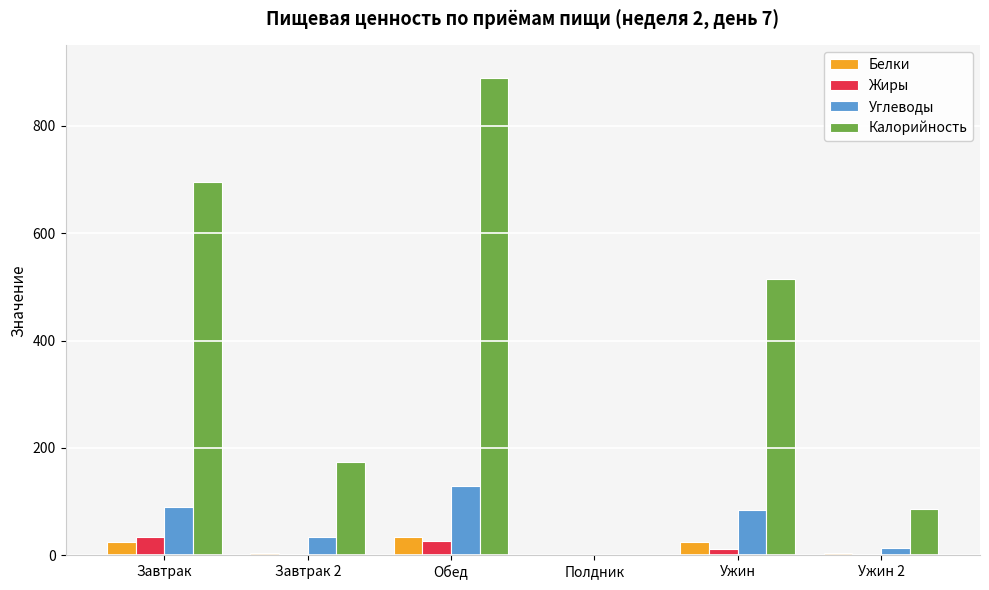

Which series changed the most between Завтрак 2 and Полдник?

Калорийность